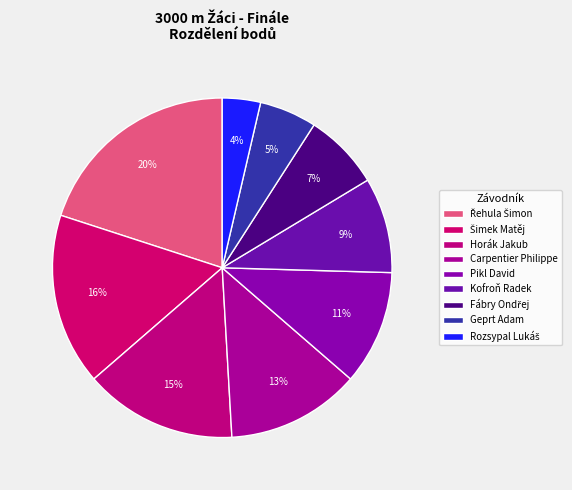

What is the total percentage of Pikl David and Horák Jakub?

25.5%